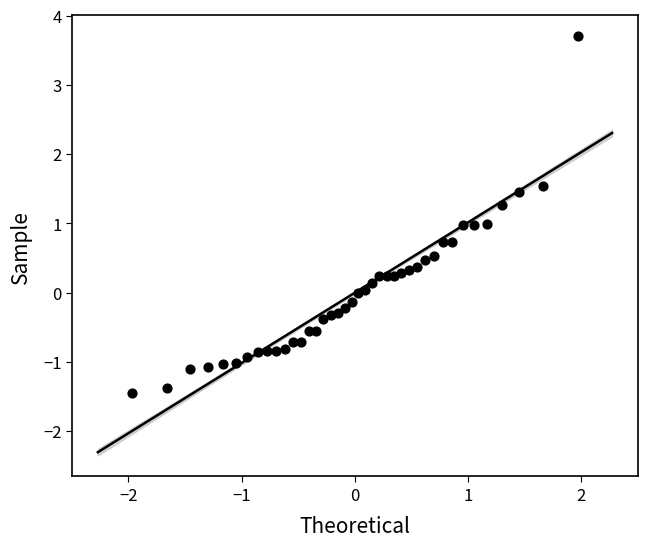

What is the range of Y values (max minus min)?

5.2